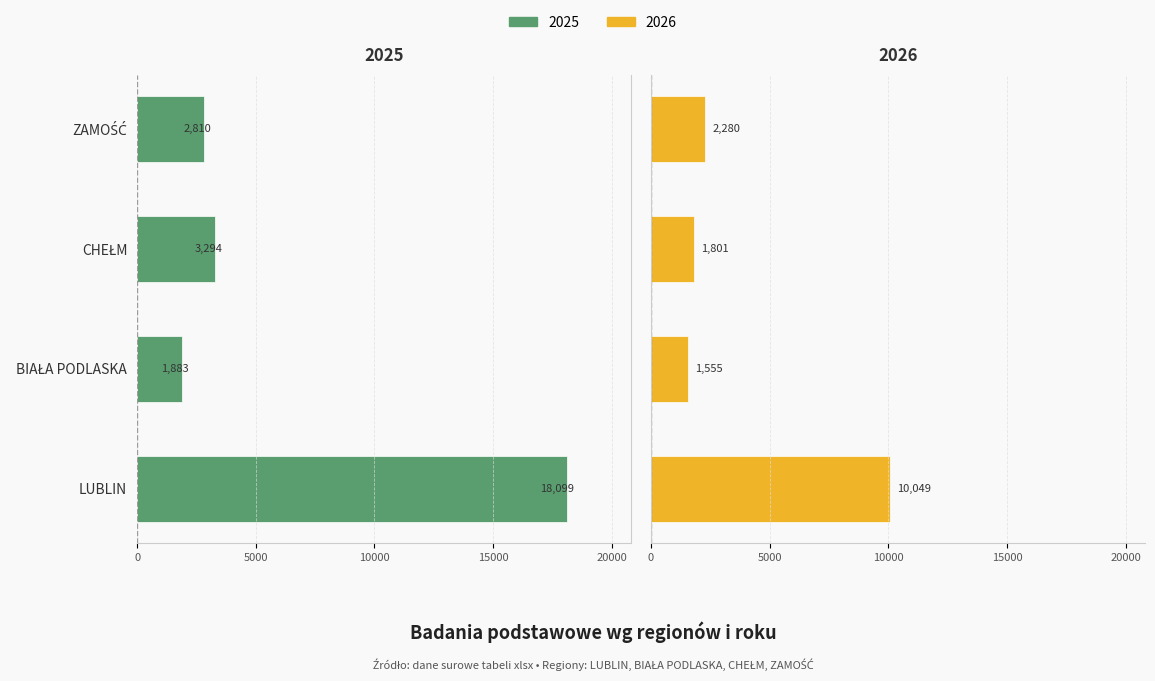

Are the bars grouped side by side (vs. stacked)?

Yes